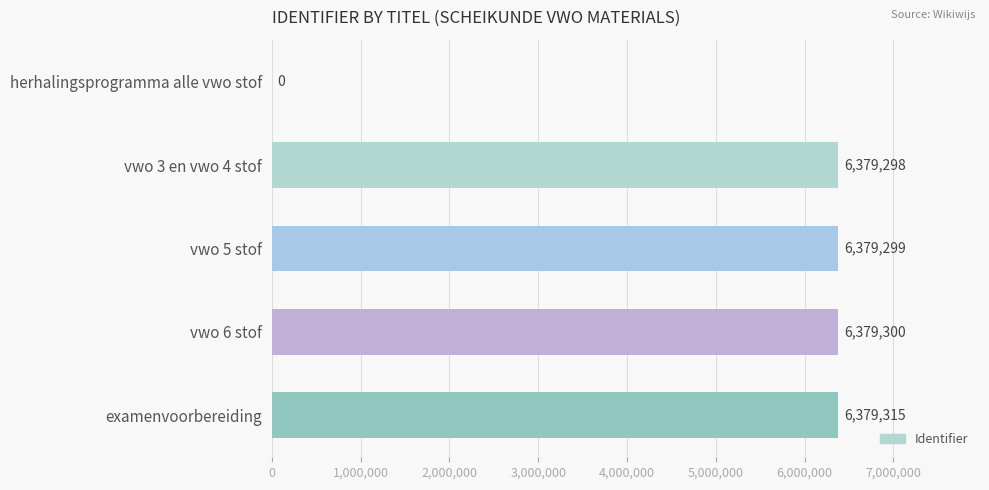

At which category does the chart reach its peak across all series?

examenvoorbereiding